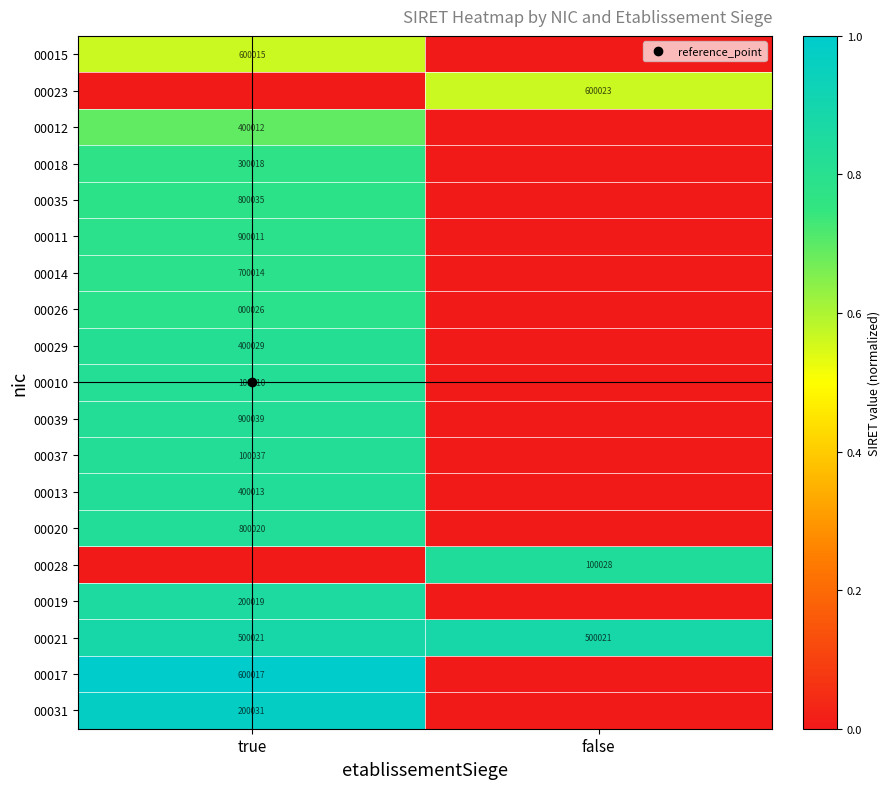

How many values in 00037 are above zero?

1